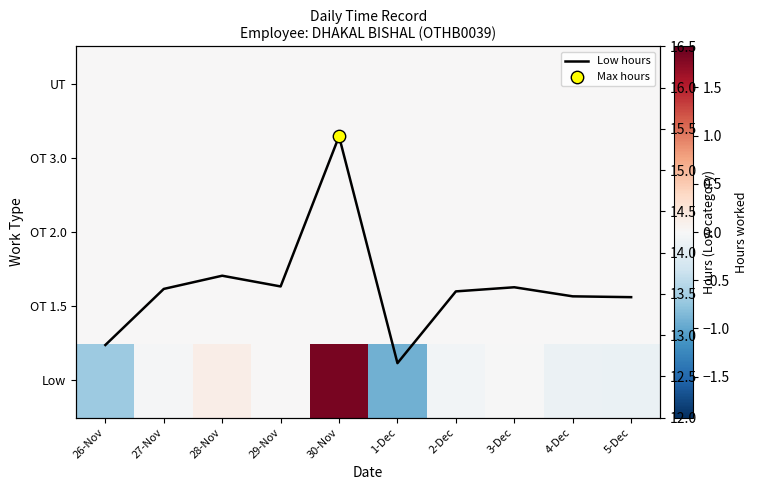

Which has a higher value, 29-Nov or 1-Dec?

29-Nov